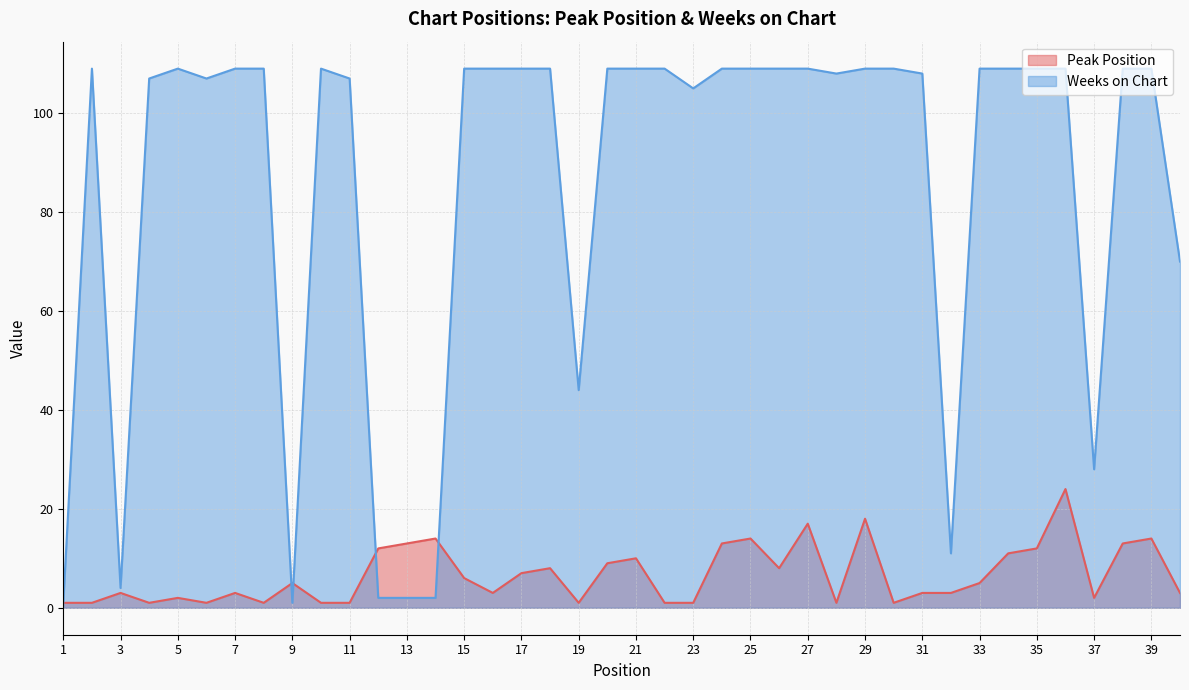

At 39, list the series in order from largest to smallest.

Weeks on Chart, Peak Position